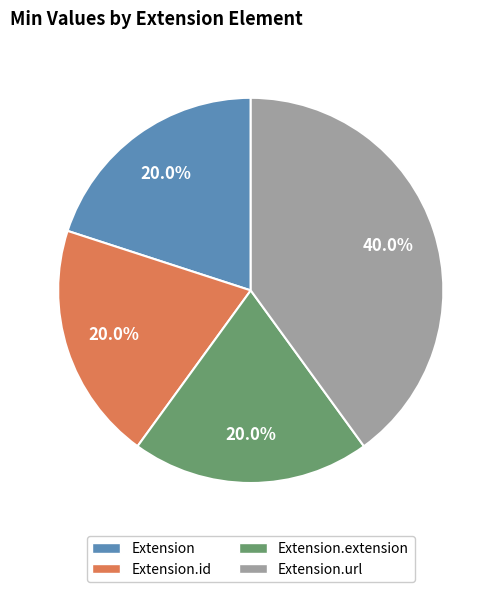

What is the total percentage of Extension.url and Extension.id?

60.0%